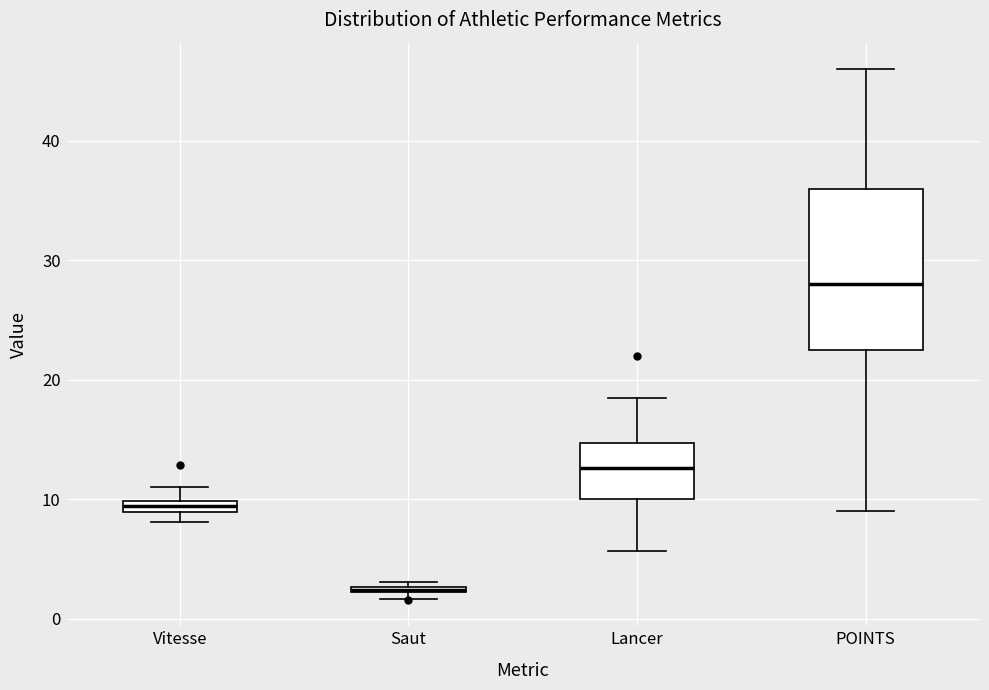

Where is the lower edge of the box for Saut on the y-axis? The values are not printed on the chart, so give them approximately, as read against the axis.

2